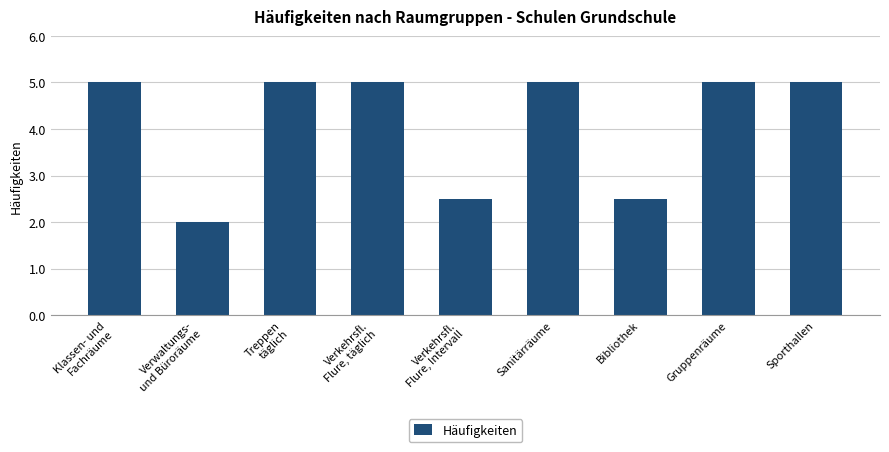

How many data points does each series have?

9